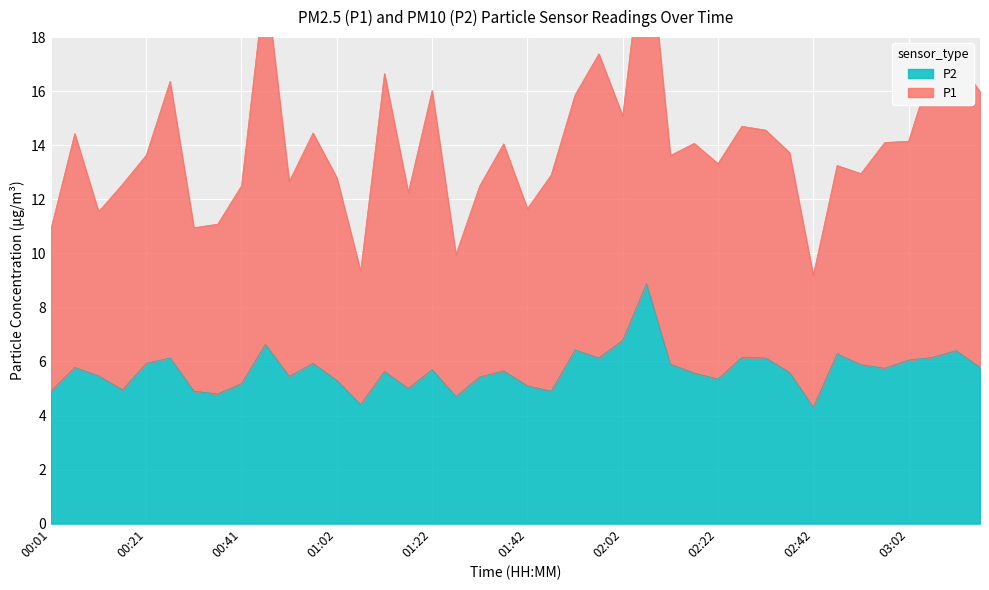

How many lines are shown in the chart?

2